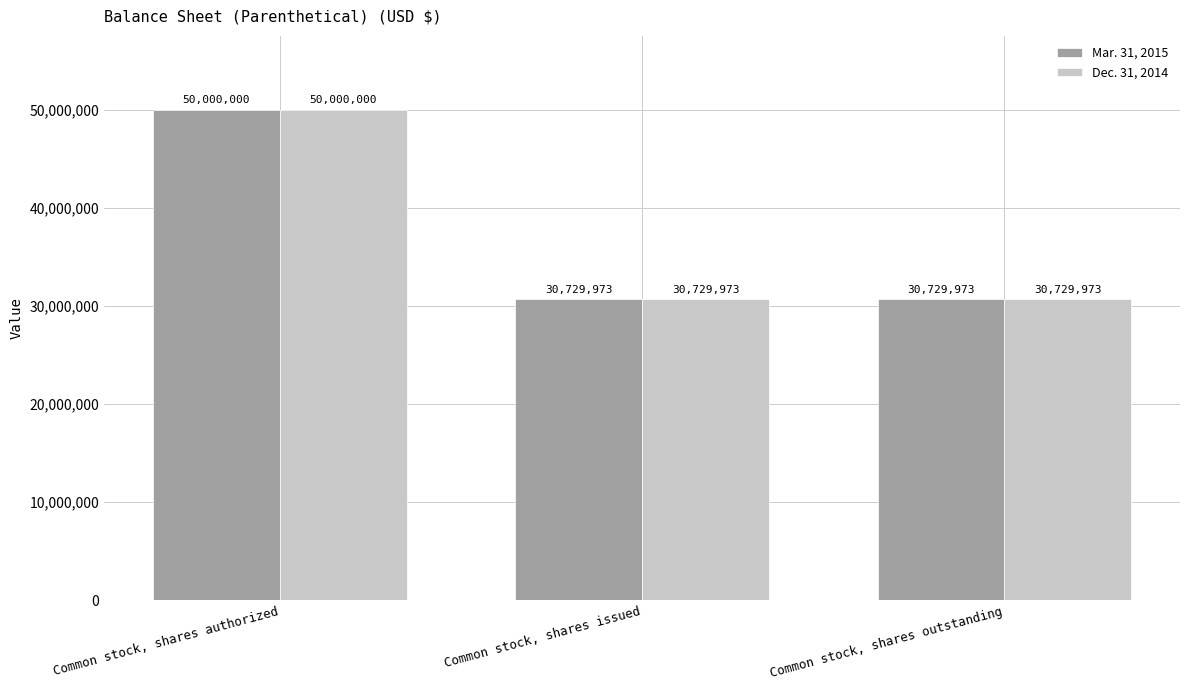

Is it true that Dec. 31, 2014 equals 50000000 at Common stock, shares authorized?

True